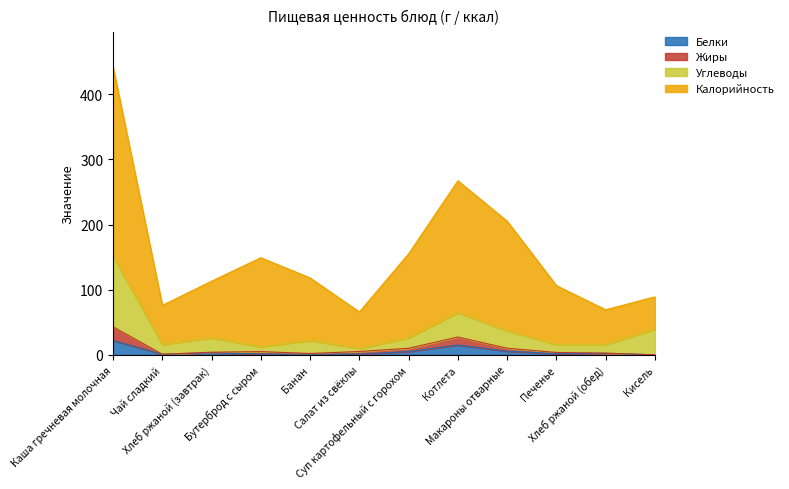

Where does the Жиры series first go above 4?

Каша гречневая молочная